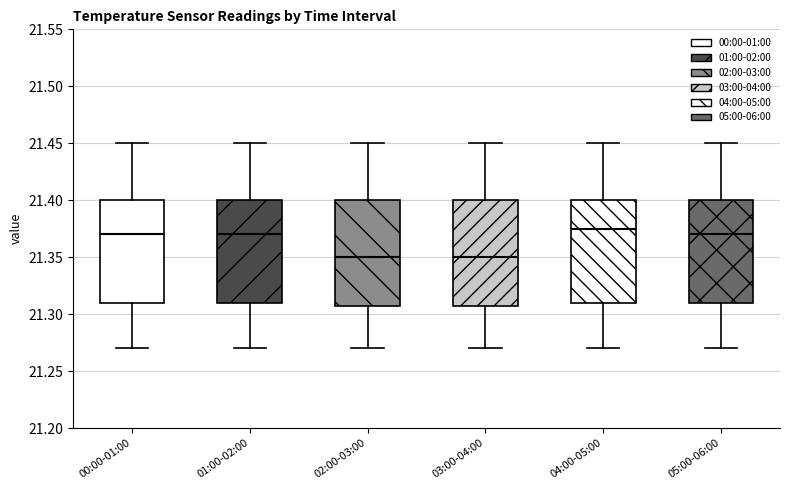

Where does the lower whisker of the box for 00:00-01:00 end on the y-axis? The values are not printed on the chart, so give them approximately, as read against the axis.

21.270